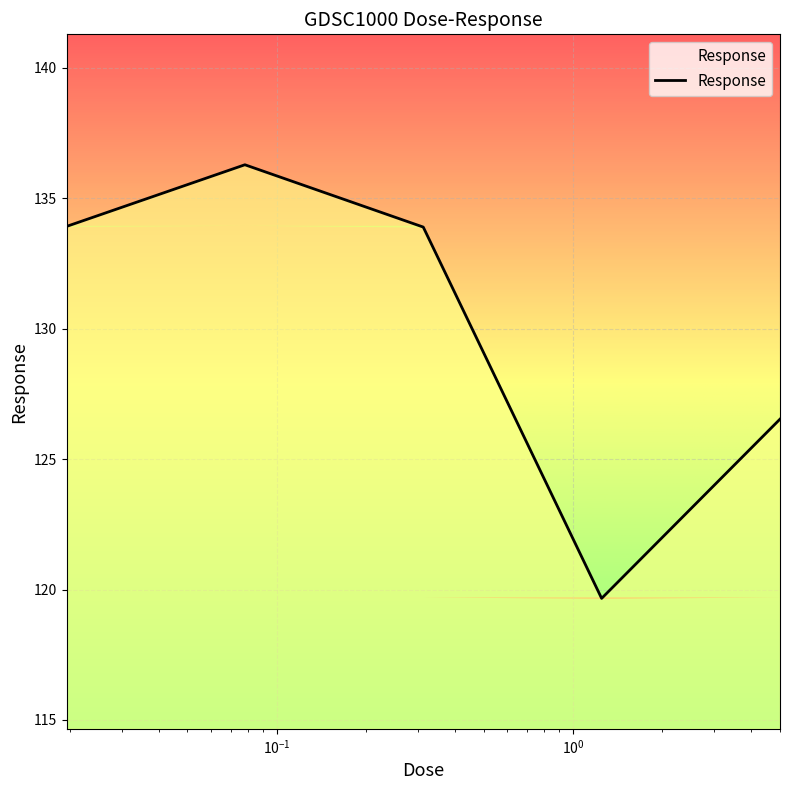

What is the maximum value shown in the chart?

136.3